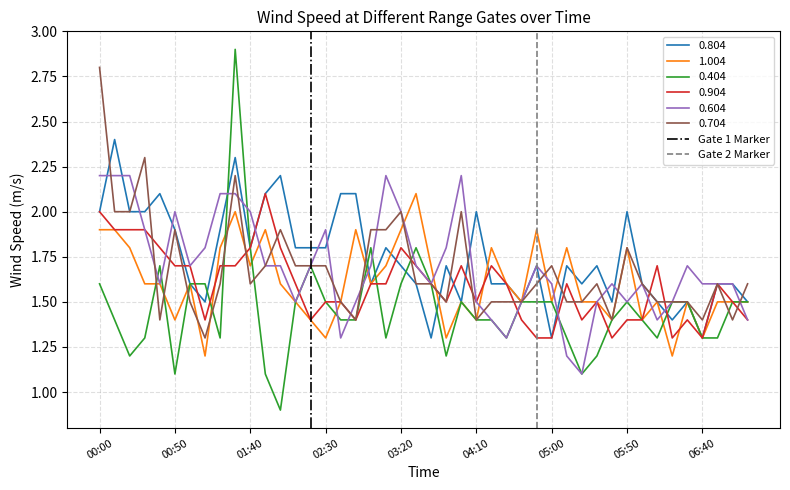

Where does the 0.404 series first go above 1?

00:00